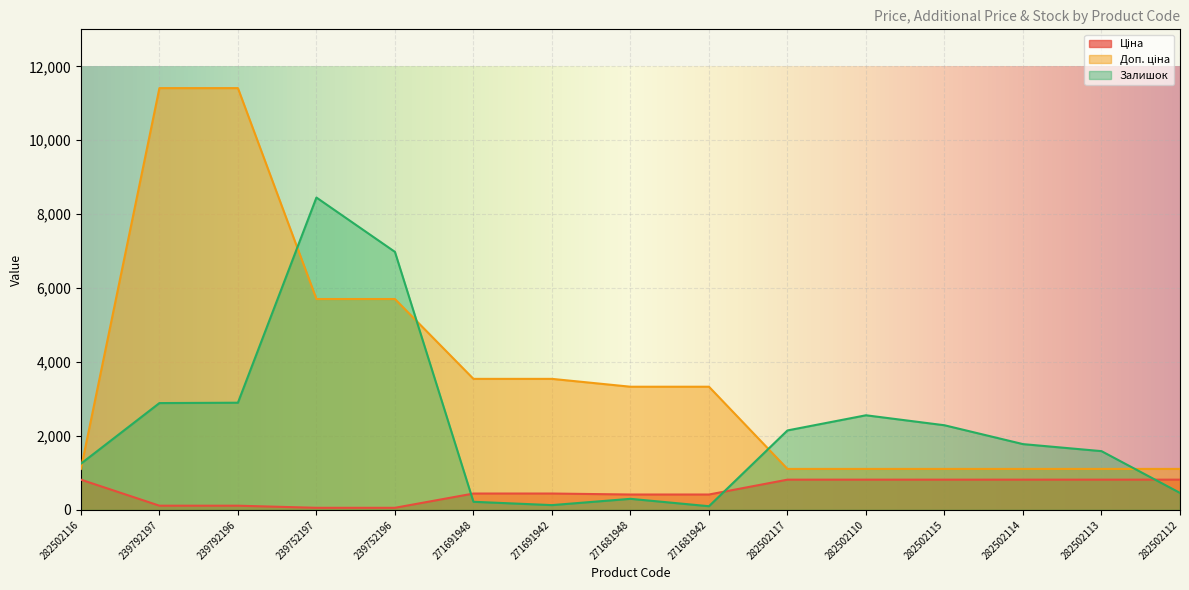

Which series has the largest range (max minus min)?

Доп. ціна